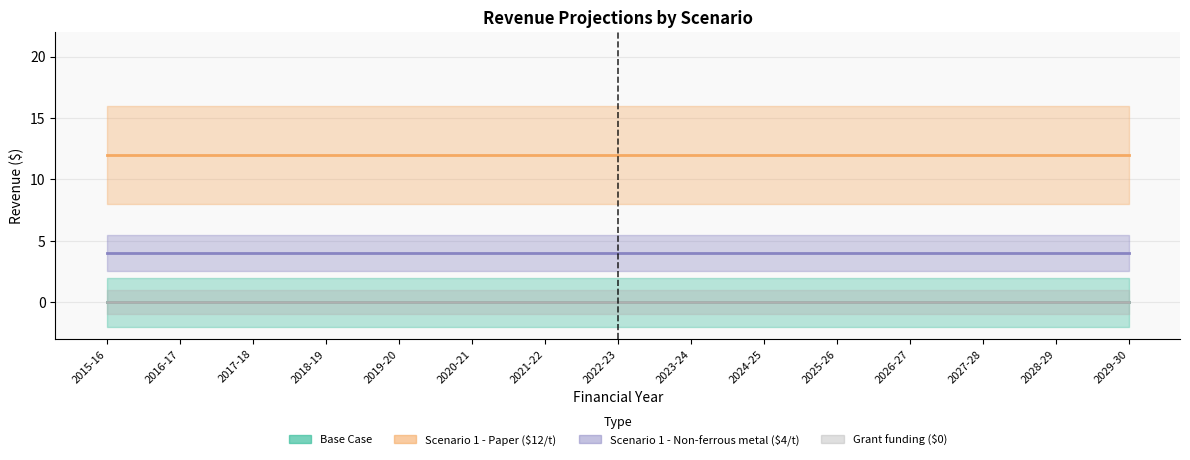

List the series in order of their peak value, highest first.

Scenario 1 - Paper, Scenario 1 - Non-ferrous metal, Base Case, Grant funding